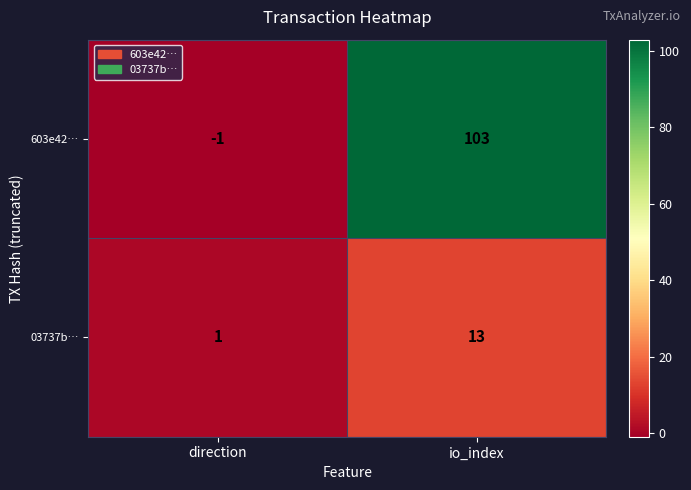

At how many categories does at least one series exceed 9?

1